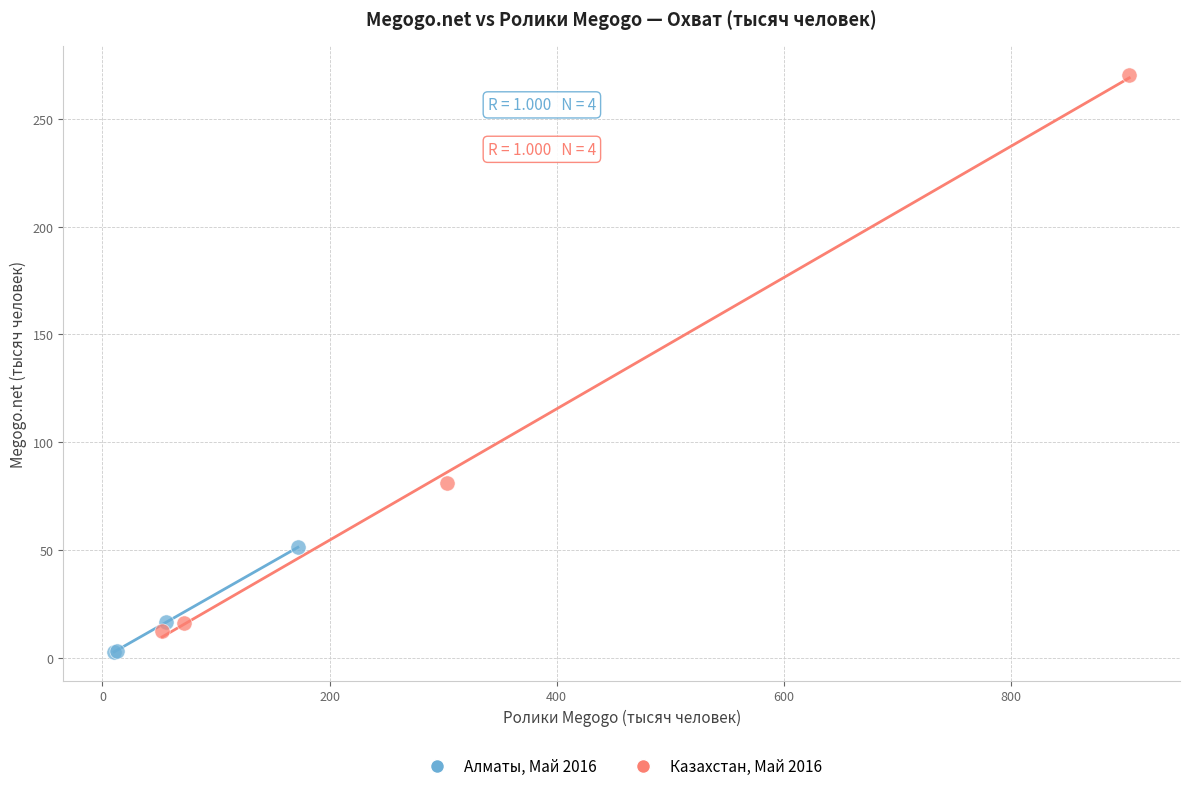

Which series has the widest spread of Y values?

Казахстан, Май 2016